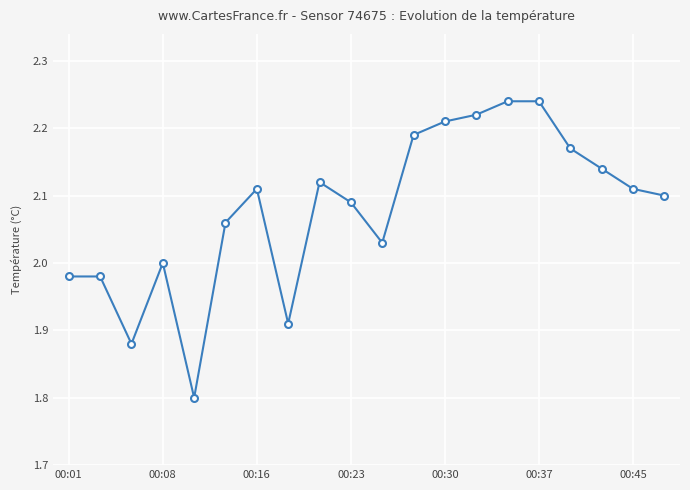

What is the value of the 5th point from the left?

1.8